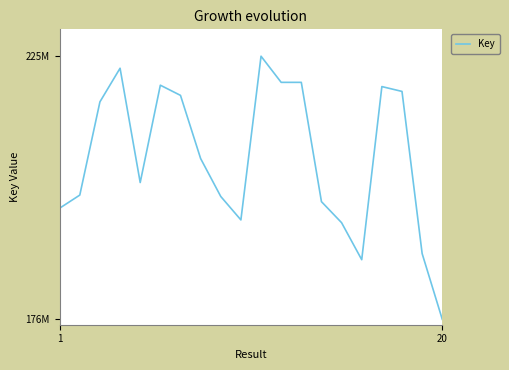

Does the chart have visible grid lines?

No